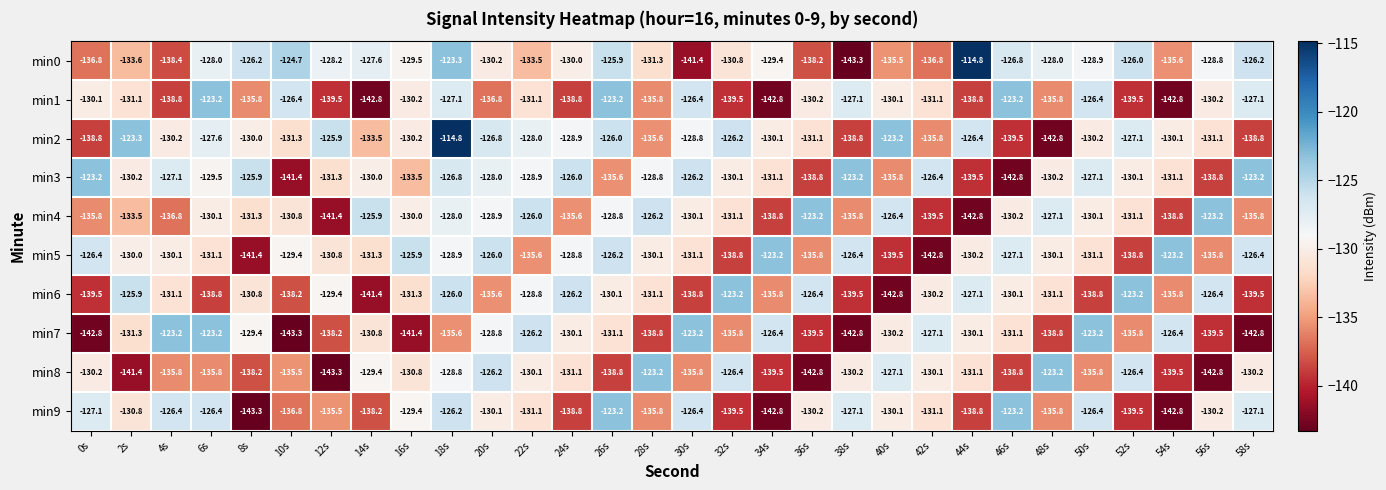

Read the min7 value at 34s.

-126.4